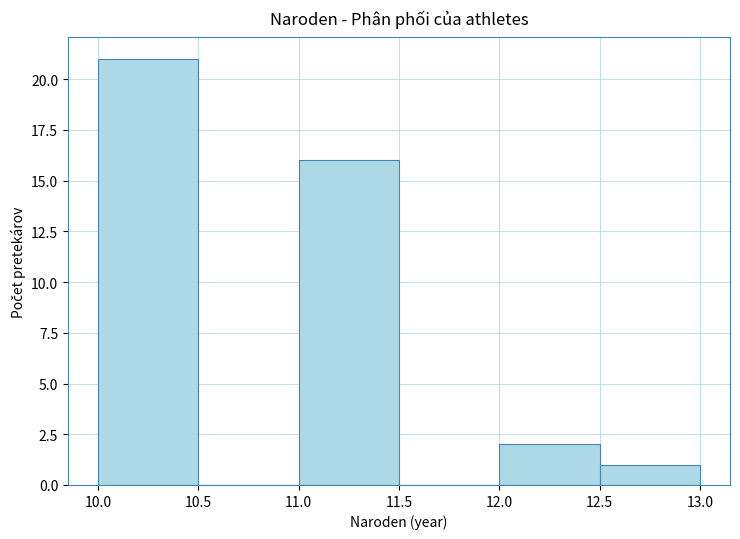

What is the height of the bar covering 10.0 to 10.5 on the x-axis? The values are not printed on the chart, so give them approximately, as read against the axis.

21